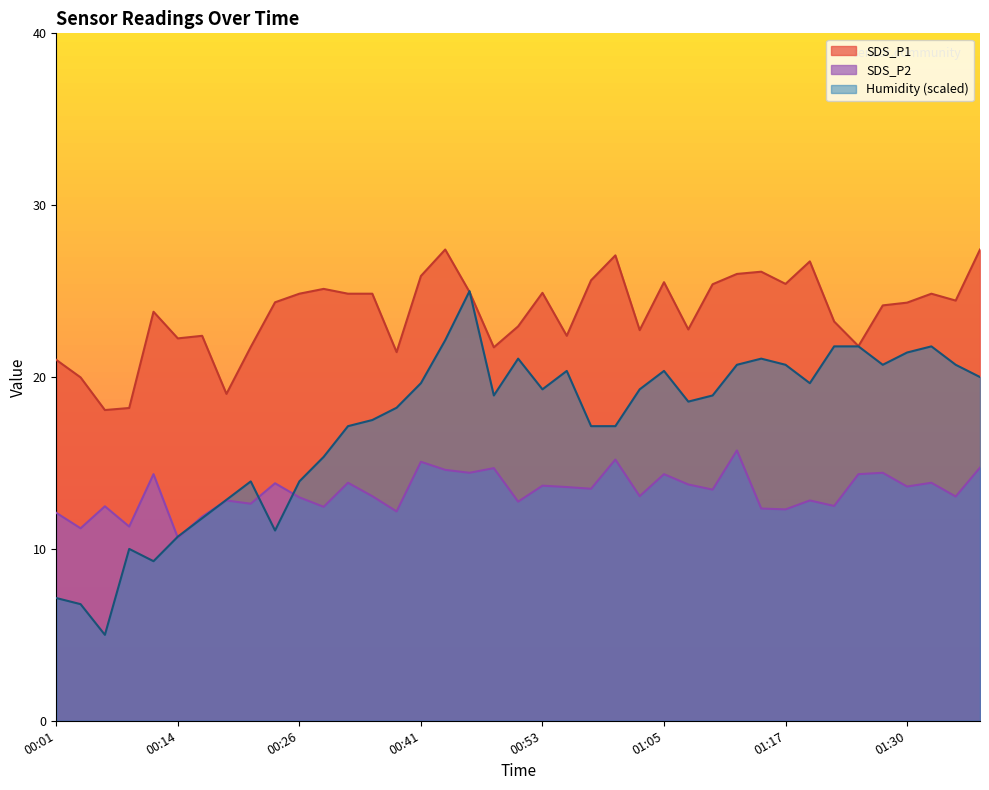

At which category does Humidity reach its first local valley?

00:06